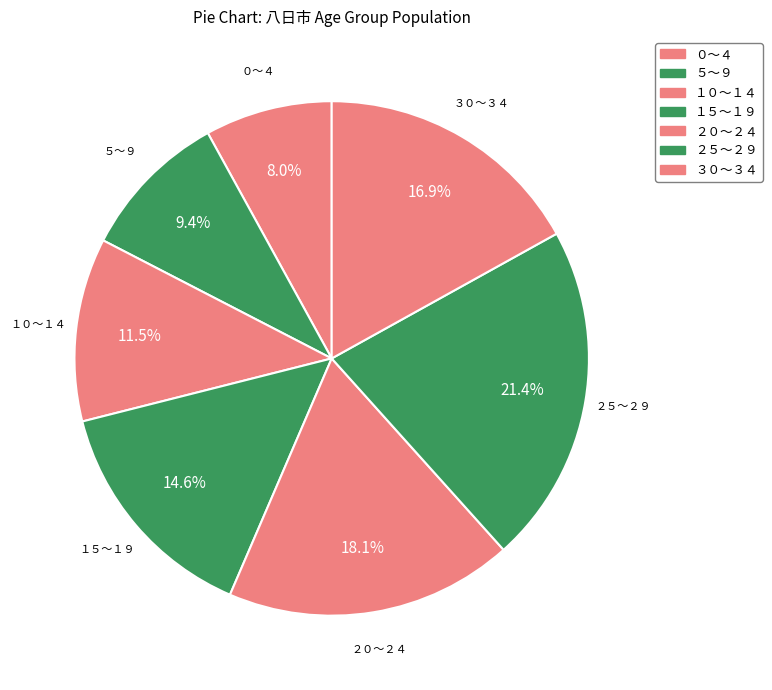

What is the change in value from ０～４ to ２５～２９?

+57